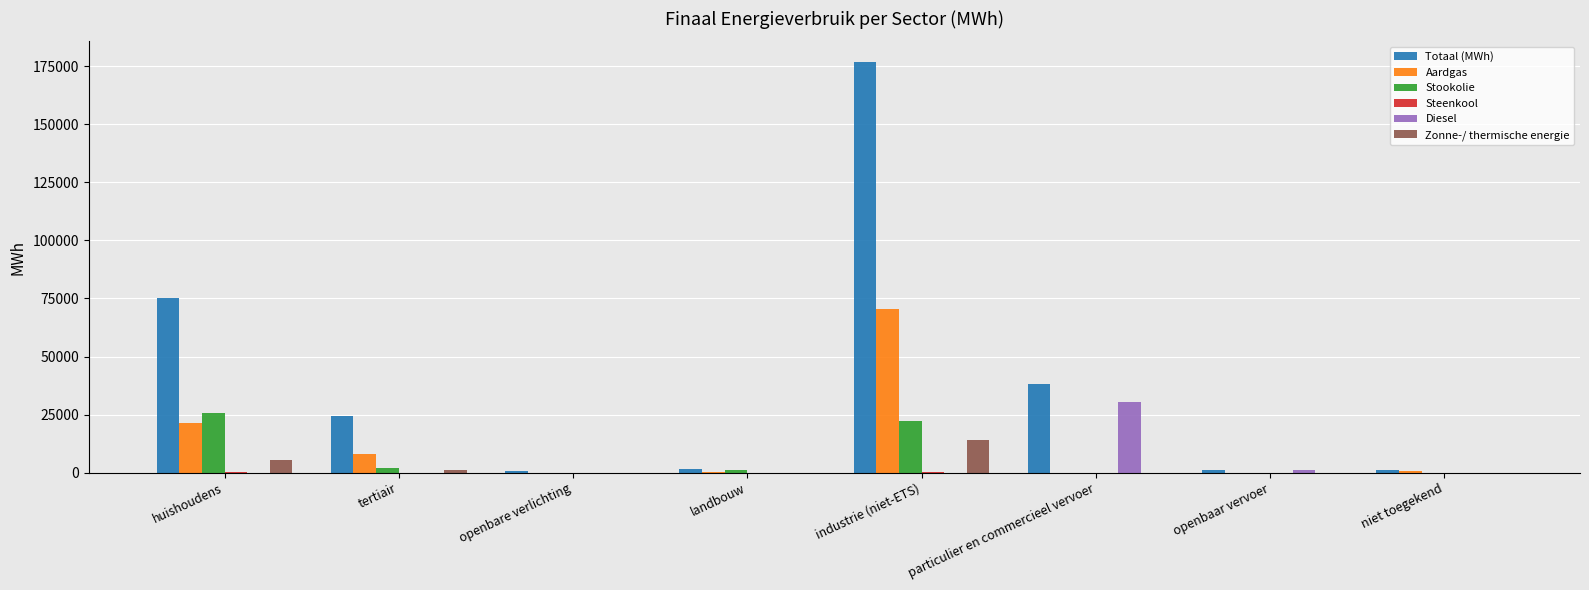

Is the value of Zonne-/ thermische energie at niet toegekend greater than the value of Stookolie at huishoudens?

No